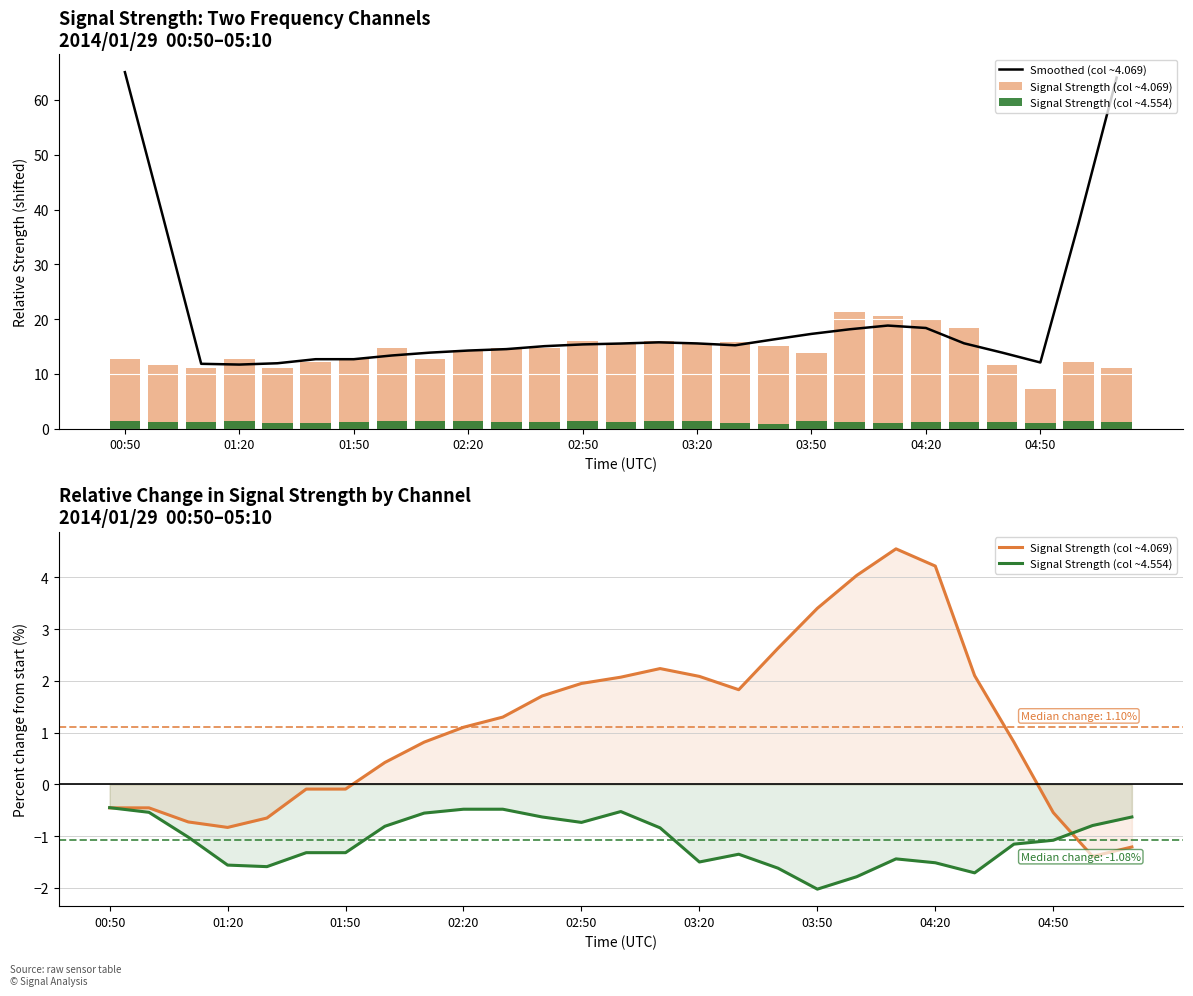

Is it true that Smoothed (col ~4.069) equals 14.3 at 02:20?

True